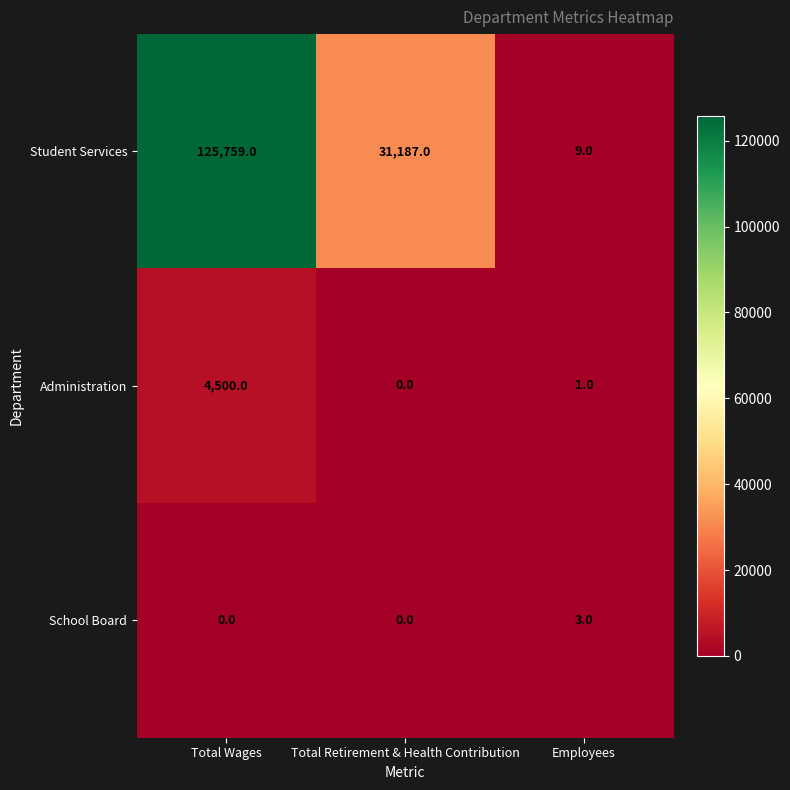

At Total Wages, list the series in order from smallest to largest.

School Board, Administration, Student Services